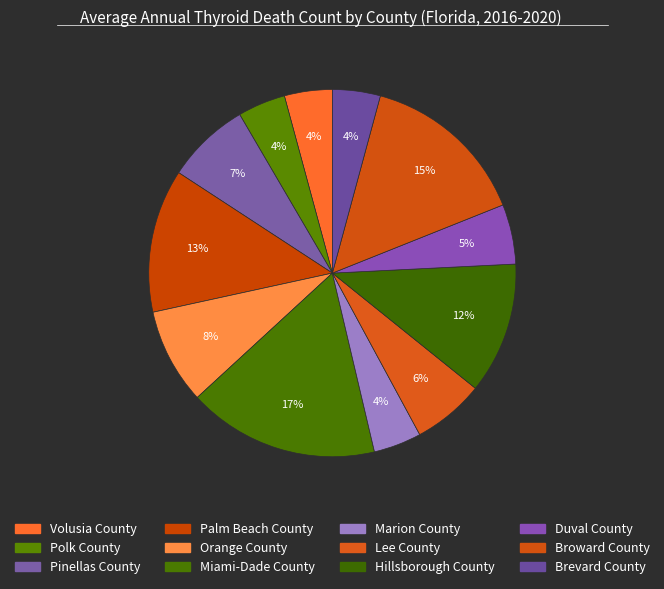

Approximately how many times larger is the value at Miami-Dade County compared to Palm Beach County?

1.3